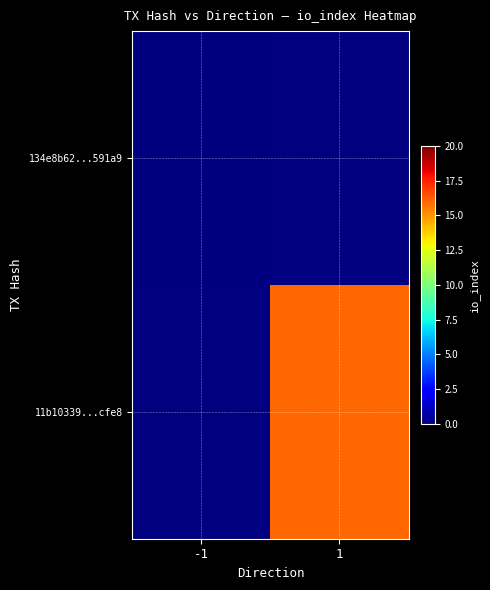

List the labels in order of 11b10339...cfe8 value, smallest first.

-1, 1